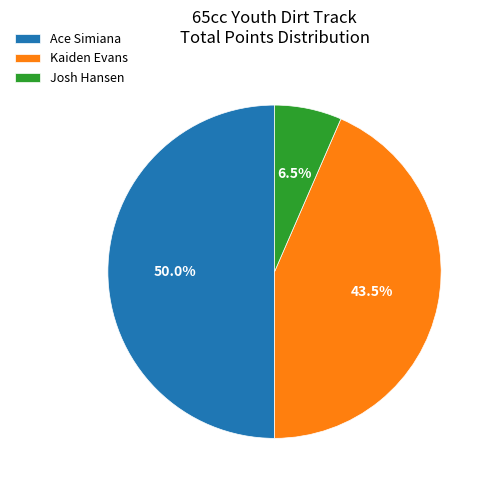

Does Josh Hansen represent more than half of the total?

No